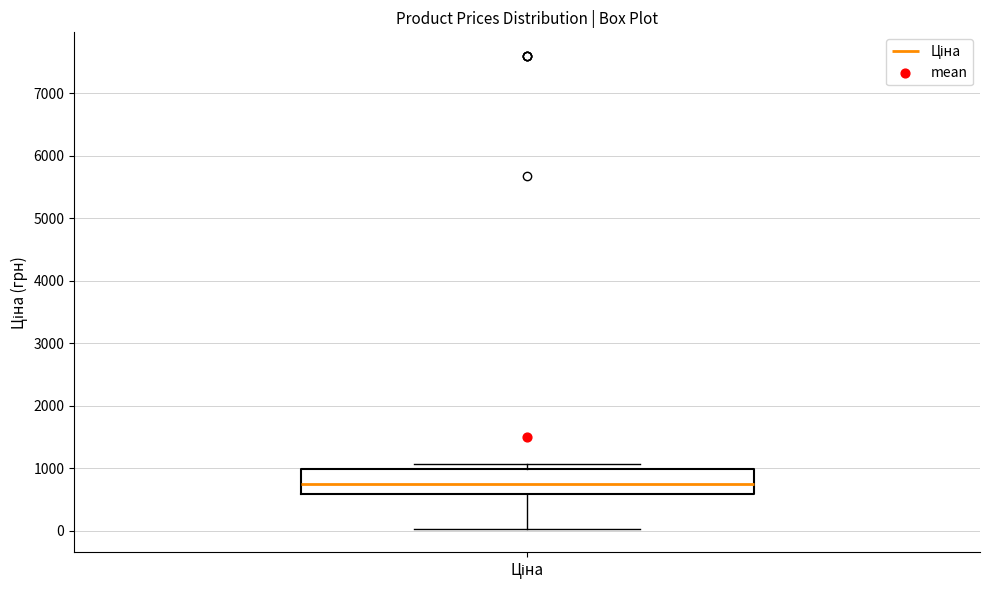

Where does the lower whisker of the box for Ціна end on the y-axis? The values are not printed on the chart, so give them approximately, as read against the axis.

0